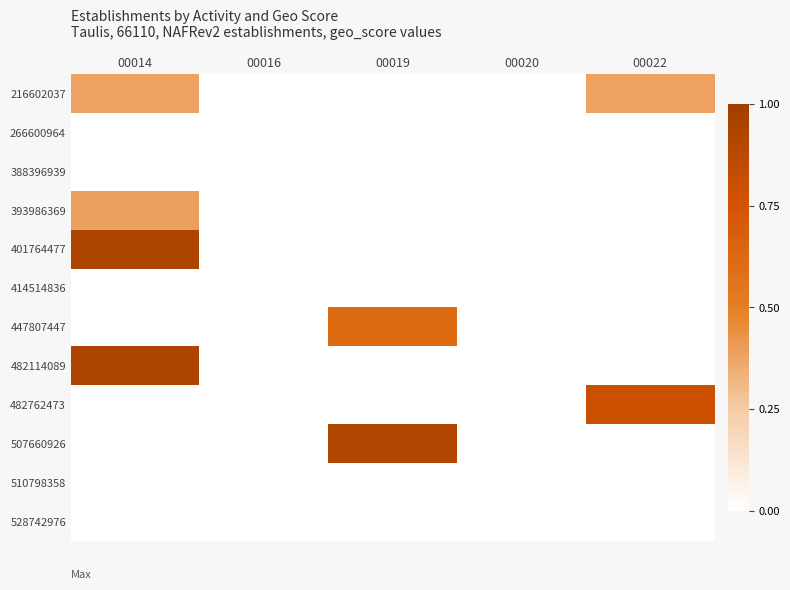

Which category has the lowest value across all series?

00016